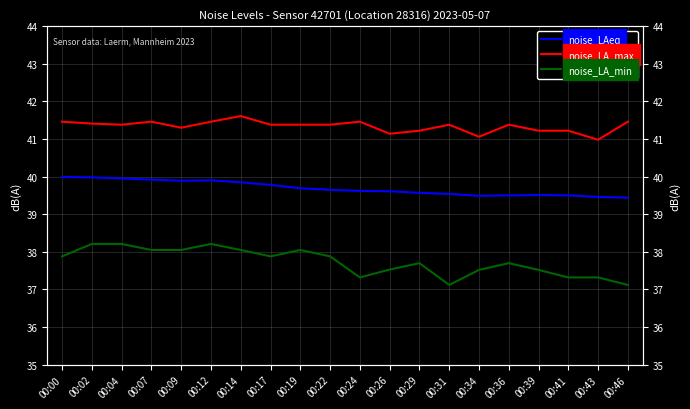

Does the chart have visible grid lines?

Yes